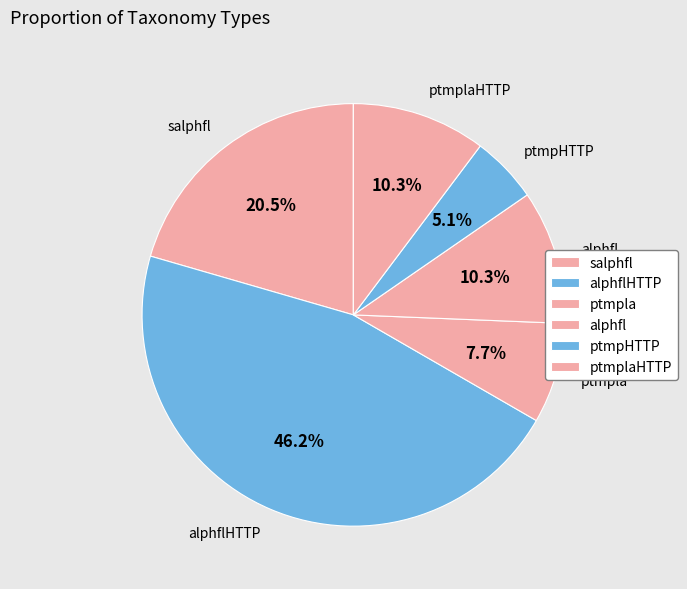

To the nearest percent, what is the combined percentage of salphfl and ptmplaHTTP?

31%